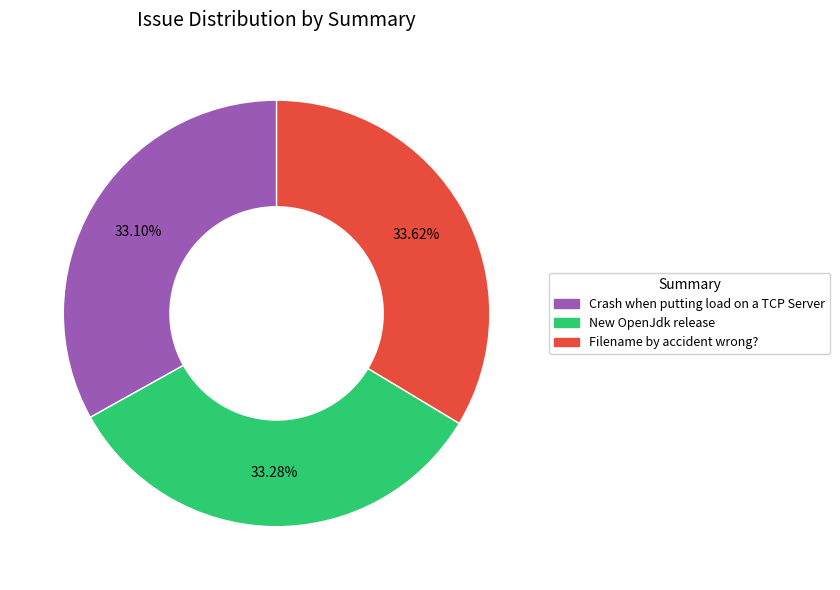

What is the total percentage of Filename by accident wrong? and Crash when putting load on a TCP Server?

66.7%